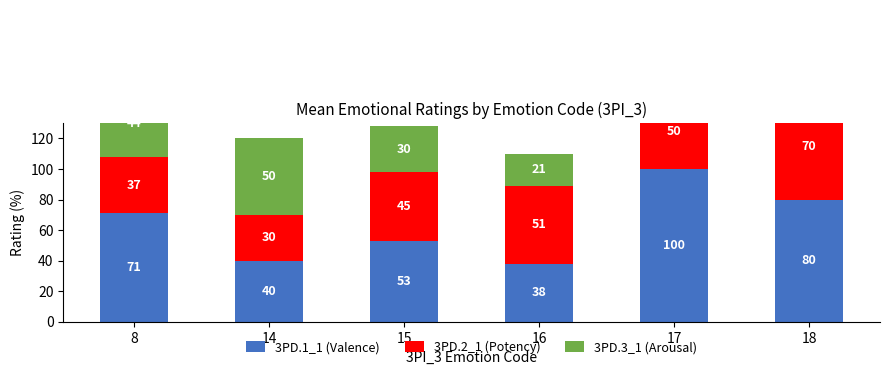

What is the total value across all series at 16?

110